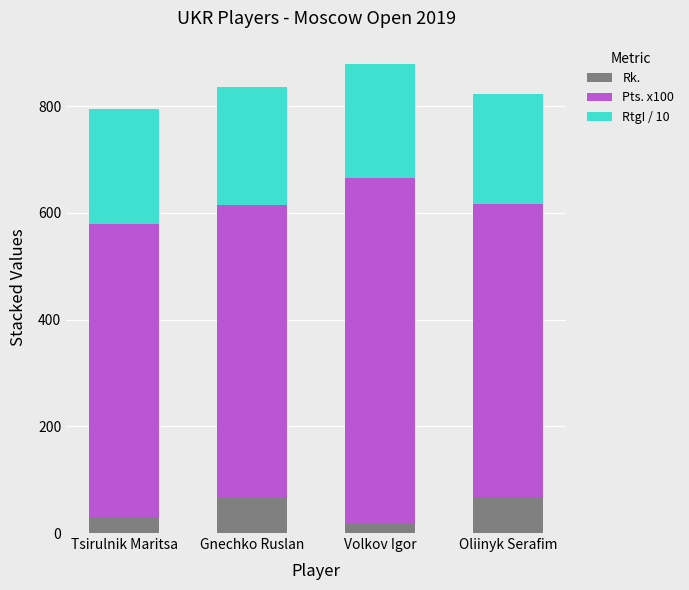

How many distinct data groups are displayed?

3